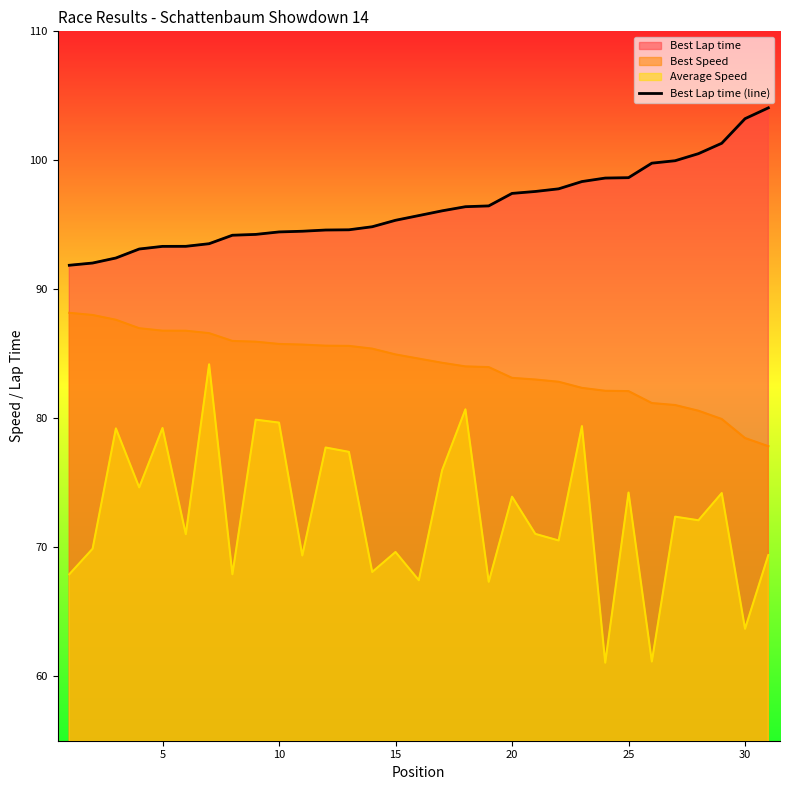

Reading right to left, transcribe all the data shown in this chart.

104.1	103.2	101.3	100.5	100.0	99.8	98.7	98.6	98.4	97.8	97.6	97.4	96.5	96.4	96.1	95.7	95.3	94.8	94.6	94.6	94.5	94.4	94.3	94.2	93.5	93.3	93.3	93.1	92.4	92.0	91.9